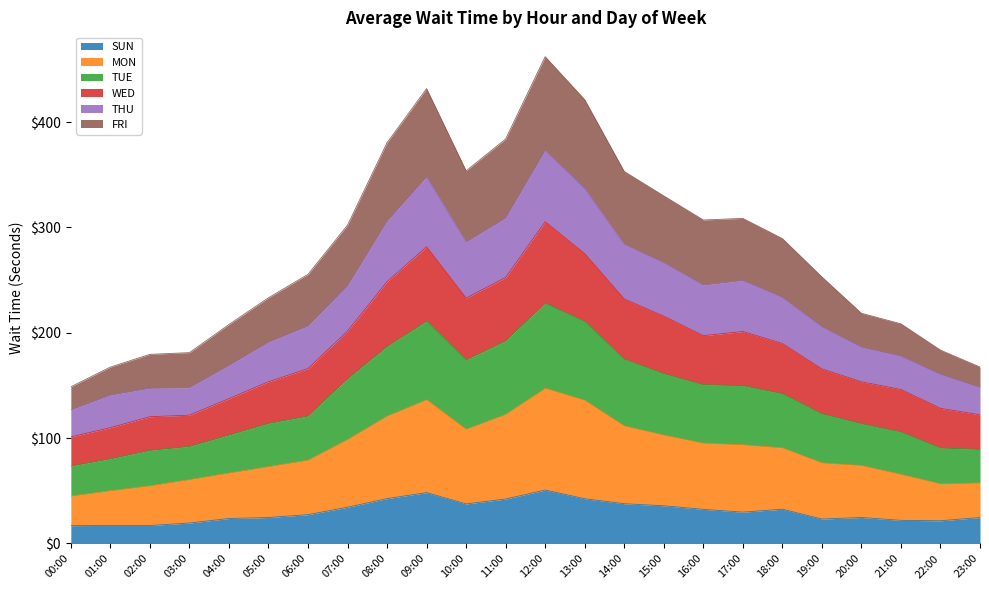

What is the maximum value for SUN?

50.8